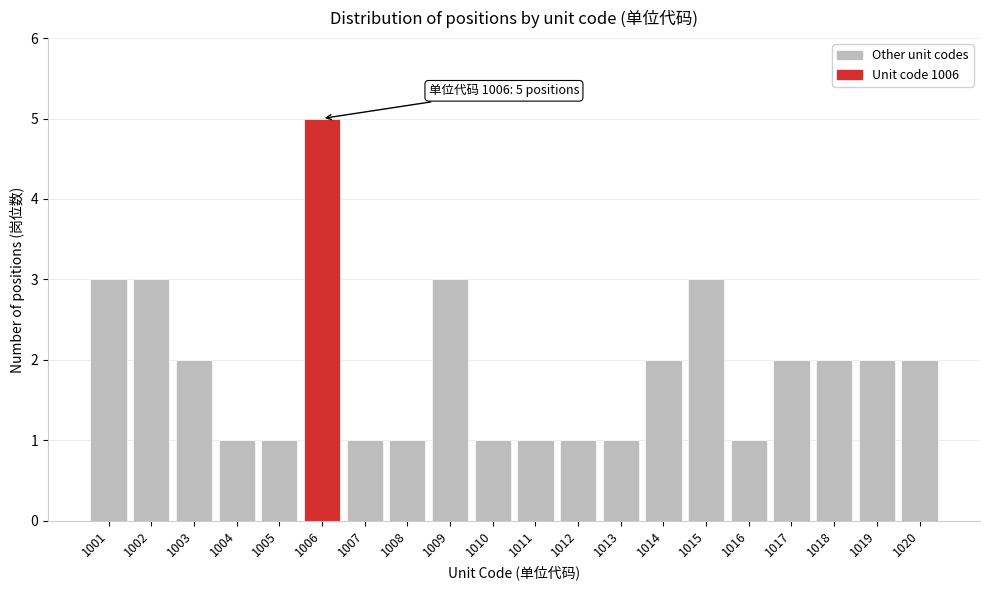

Reading left to right, list all the values displayed in this chart.

1001=3	1002=3	1003=2	1004=1	1005=1	1006=5	1007=1	1008=1	1009=3	1010=1	1011=1	1012=1	1013=1	1014=2	1015=3	1016=1	1017=2	1018=2	1019=2	1020=2